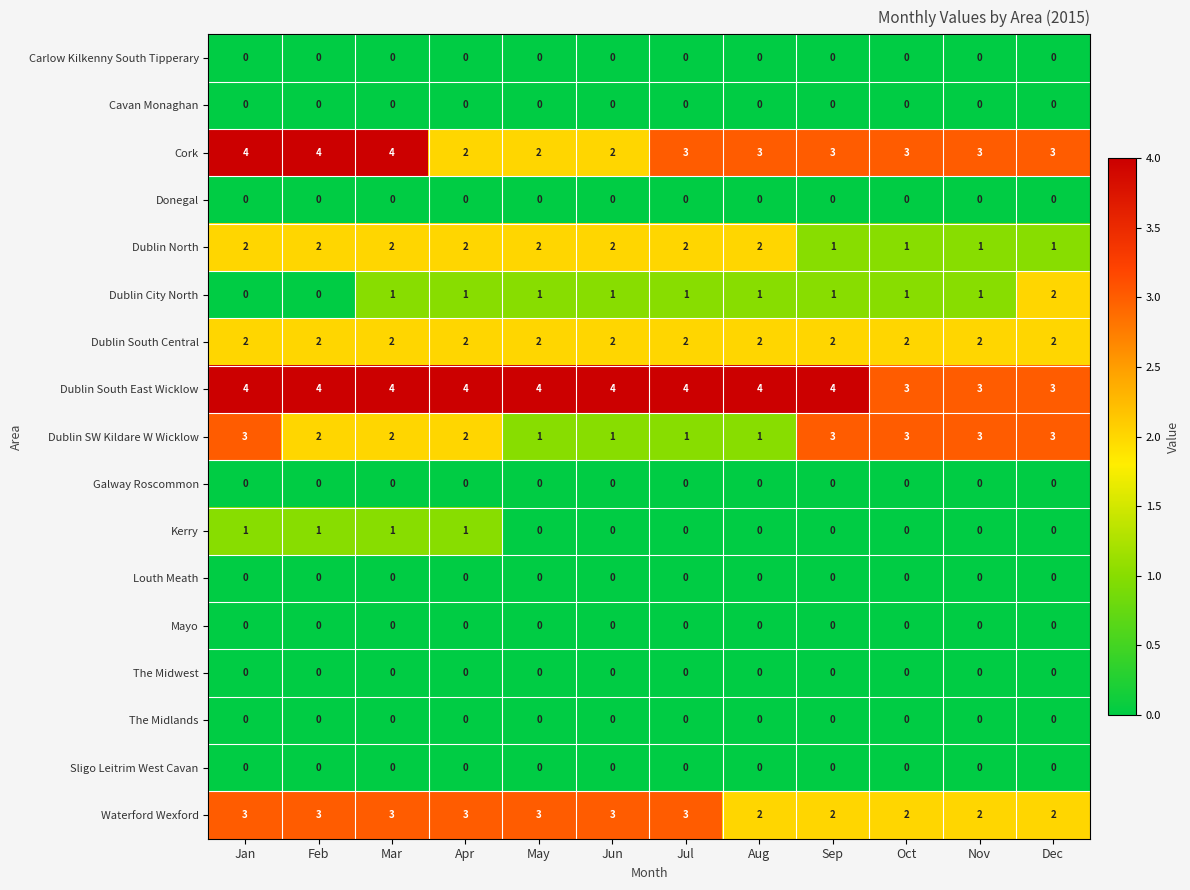

How many Kerry values are between 0 and 1?

12